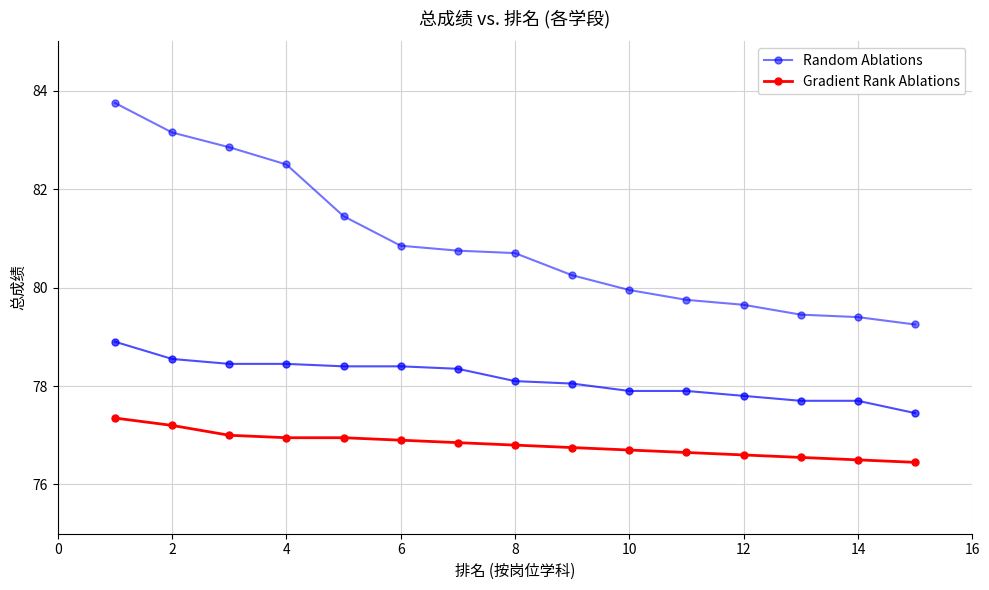

What is the value of the Random Ablations point at the 12th from the left?

79.7